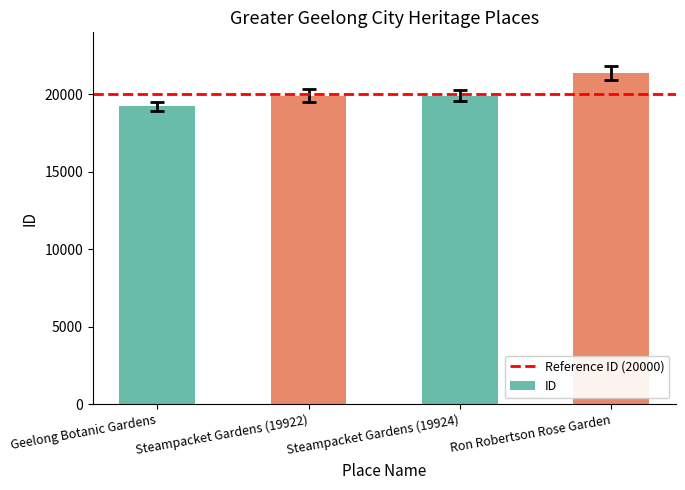

Does the chart contain any negative values?

No